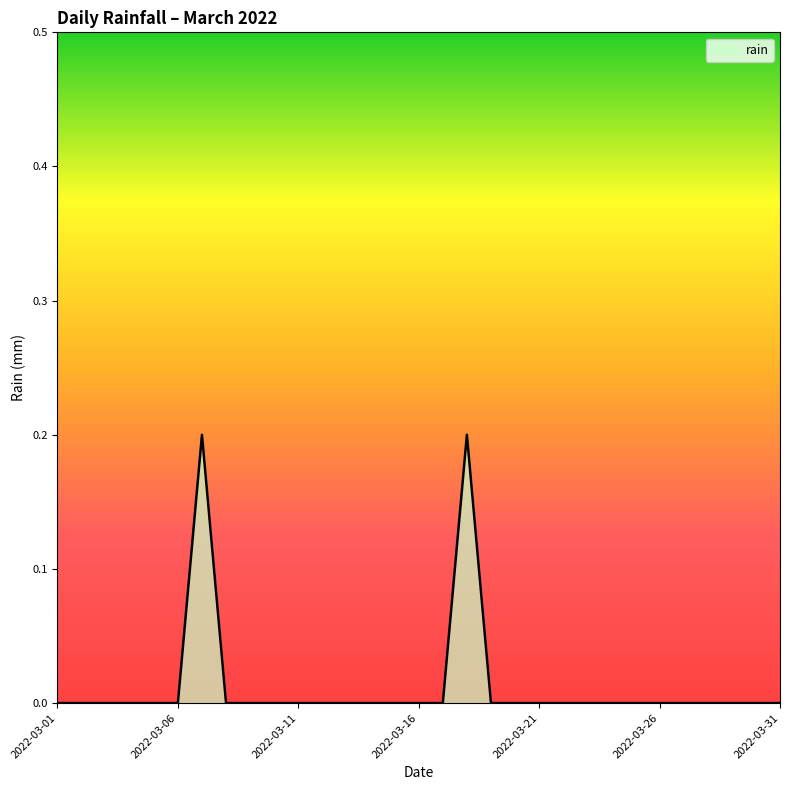

True or false: there are more than 1 points higher than both neighbors.

True